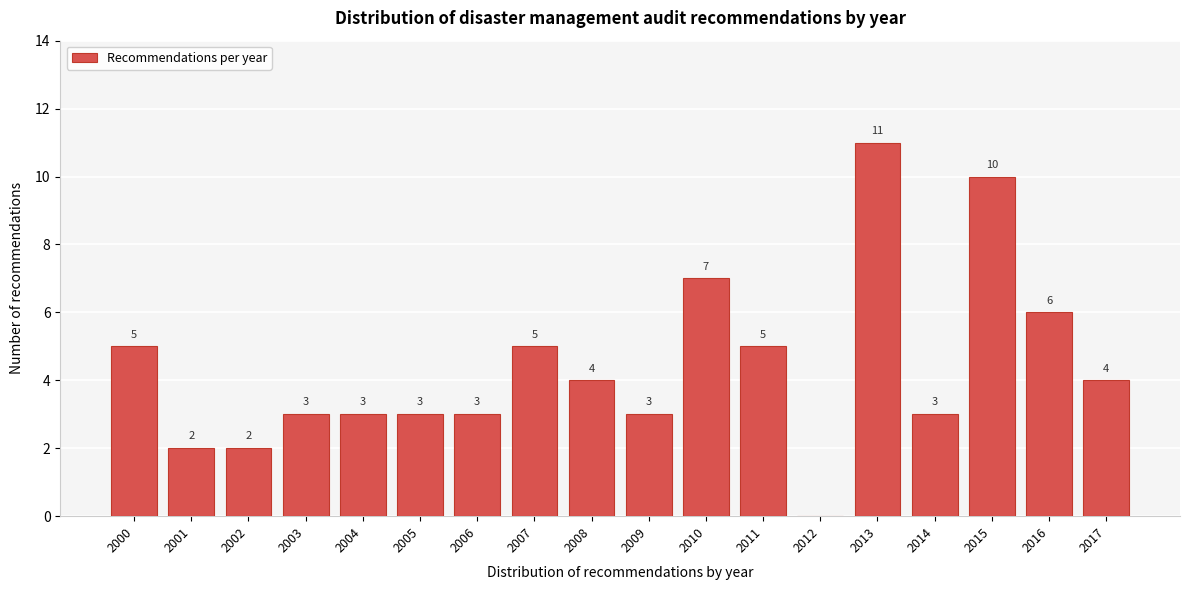

Reading left to right, extract all data points from this chart.

2000=5	2001=2	2002=2	2003=3	2004=3	2005=3	2006=3	2007=5	2008=4	2009=3	2010=7	2011=5	2012=0	2013=11	2014=3	2015=10	2016=6	2017=4